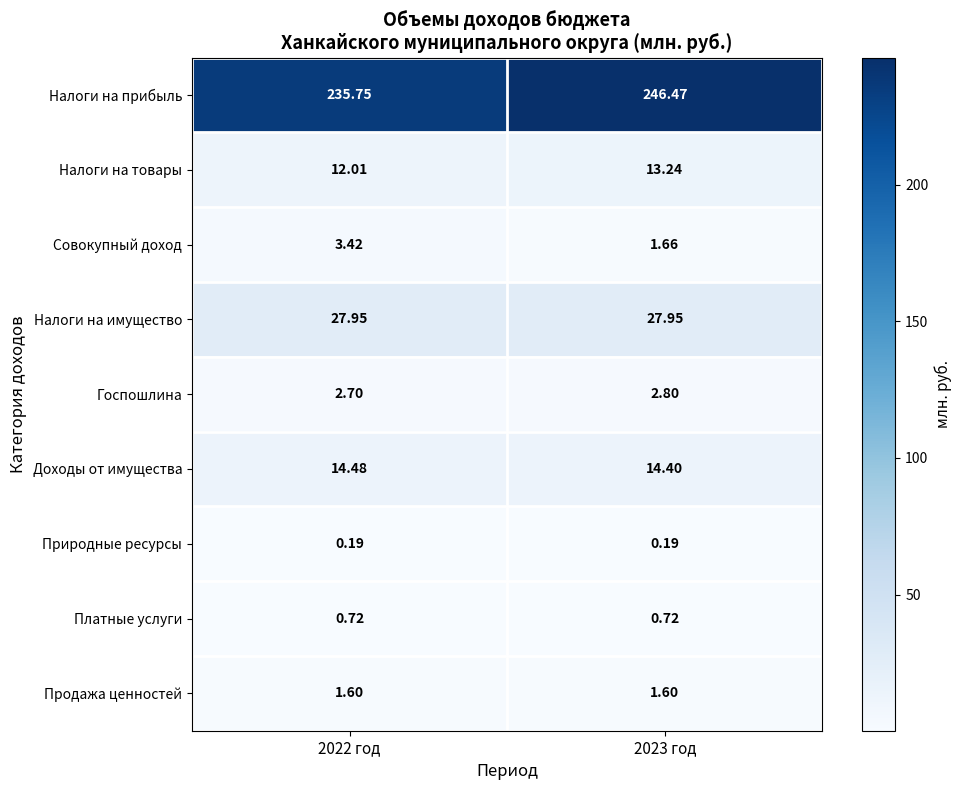

How many series are shown in this chart?

9